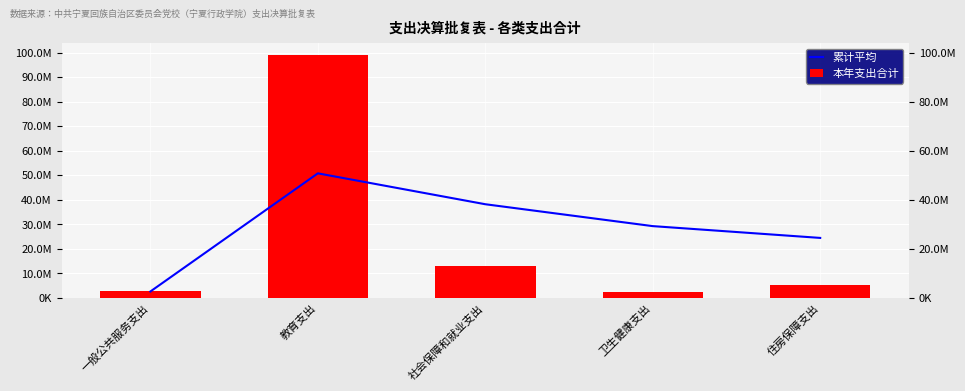

Reading left to right, extract all data points from this chart.

累计平均: 2604103.9	50759563.3	38167423.2	29245812.5	24439186.2
本年支出合计: 2604103.9	98915022.7	12983143.0	2480980.6	5212681.0